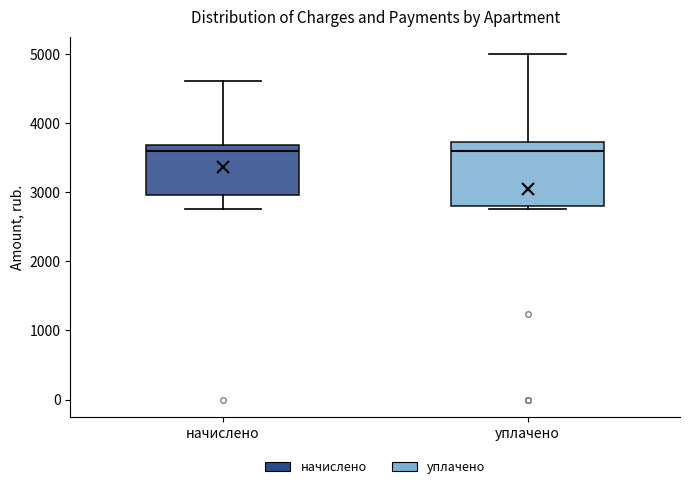

Reading left to right, read every box against the y-axis: the position of its median line, the range the box covers, and the ends of its whiskers. The values are not printed on the chart, so give them approximately, as read against the axis.

начислено: median 3600, box 3000 to 3700, whiskers 2800 to 4600
уплачено: median 3600, box 2800 to 3700, whiskers 2800 (just below the box's lower edge) to 5000